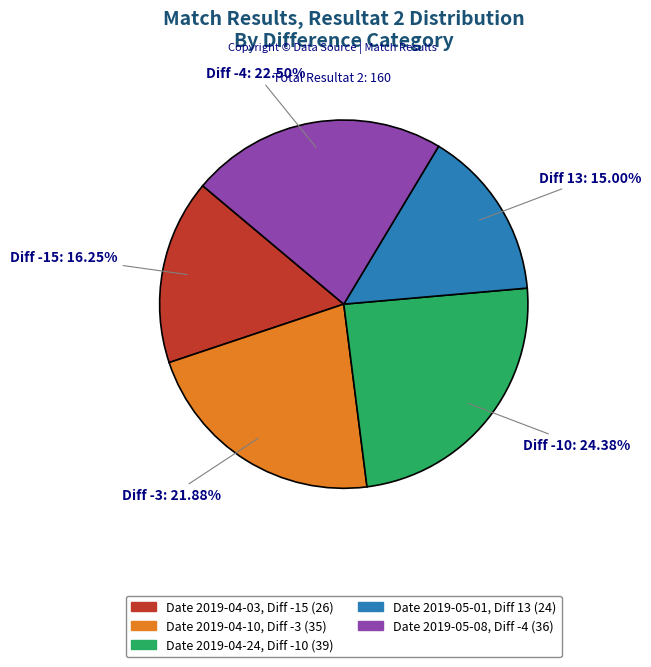

Is there a majority slice in this chart?

No